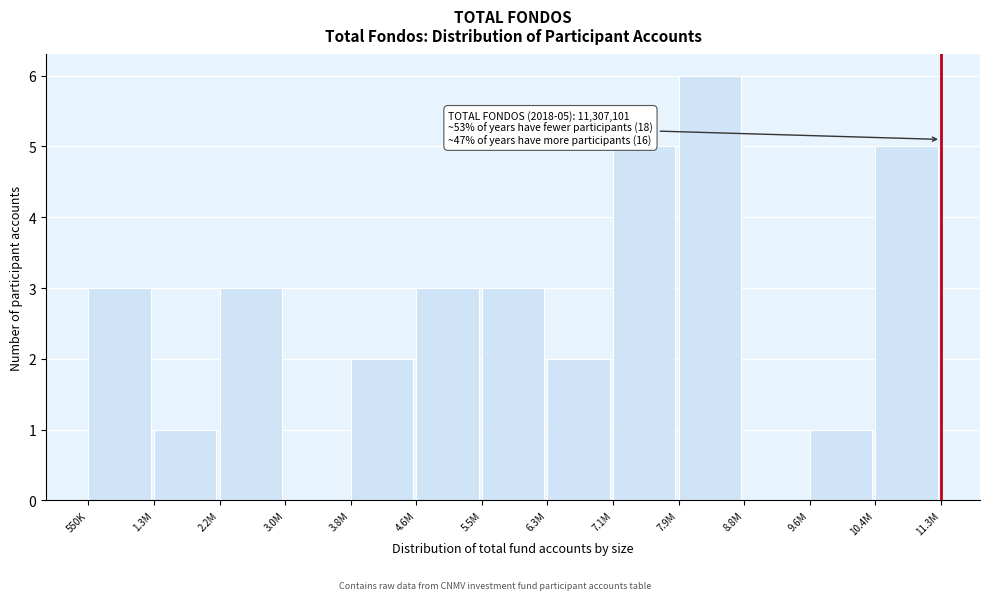

Reading left to right, list all the values displayed in this chart.

550K=3	1.3M=1	2.2M=3	3.0M=0	3.8M=2	4.6M=3	5.5M=3	6.3M=2	7.1M=5	7.9M=6	8.8M=0	9.6M=1	10.4M=5